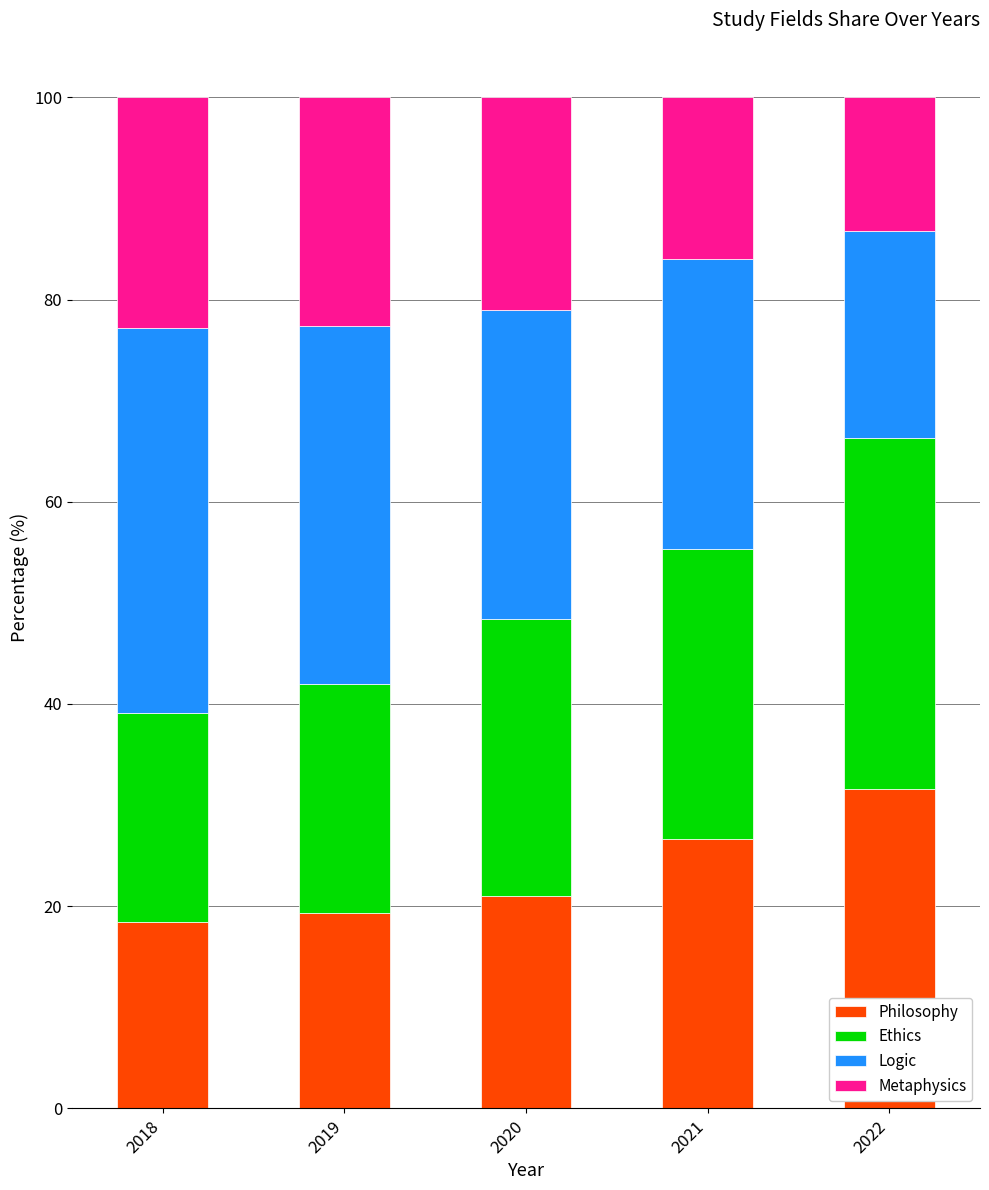

True or false: Philosophy has a value of 21.1 at 2020.

True